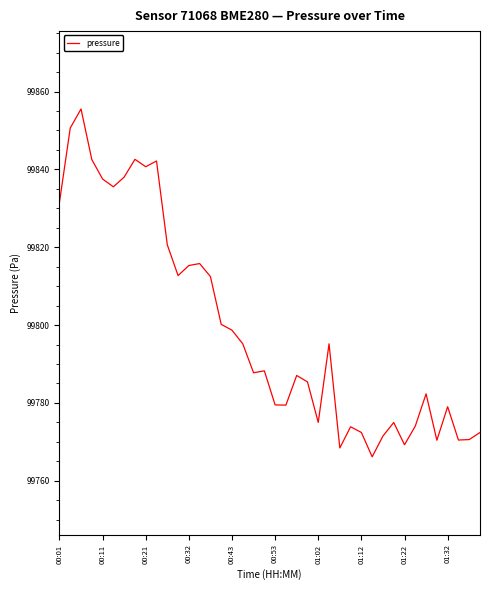

What is the difference between the maximum and minimum values?

89.4